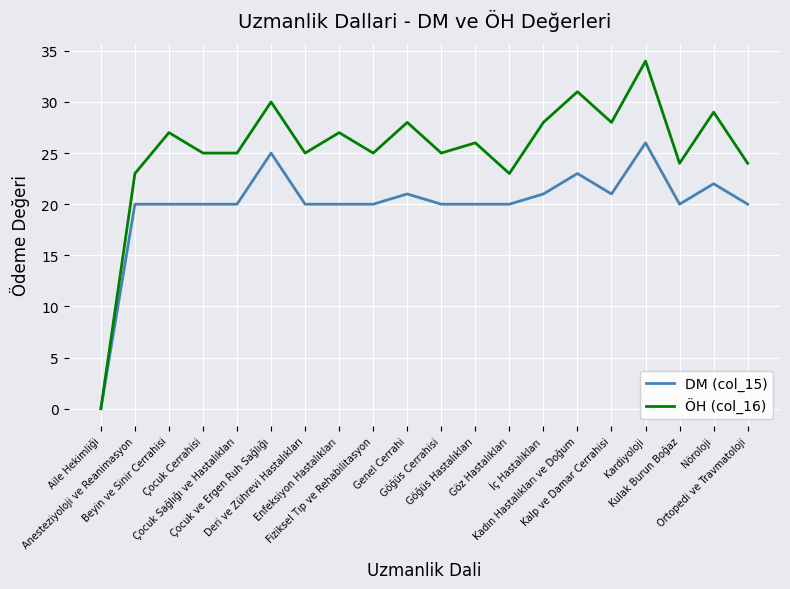

How many series are shown in this chart?

2